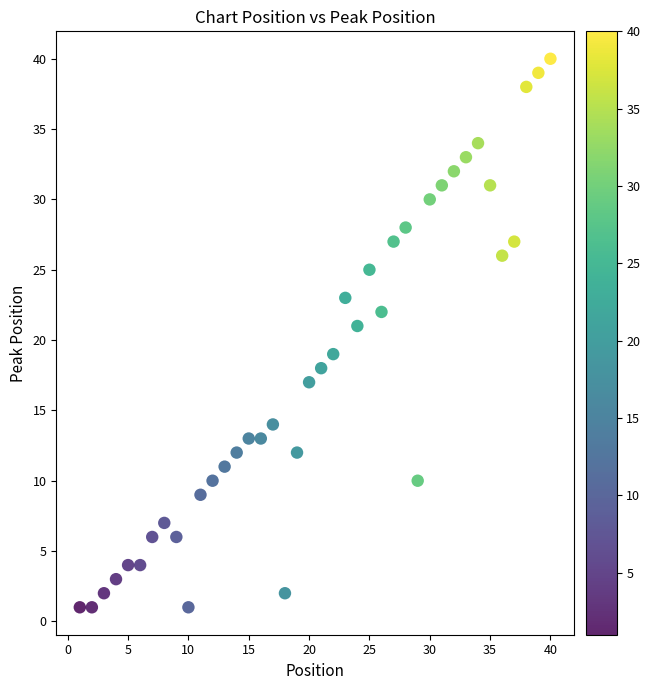

What is the range of X values (max minus min)?

39